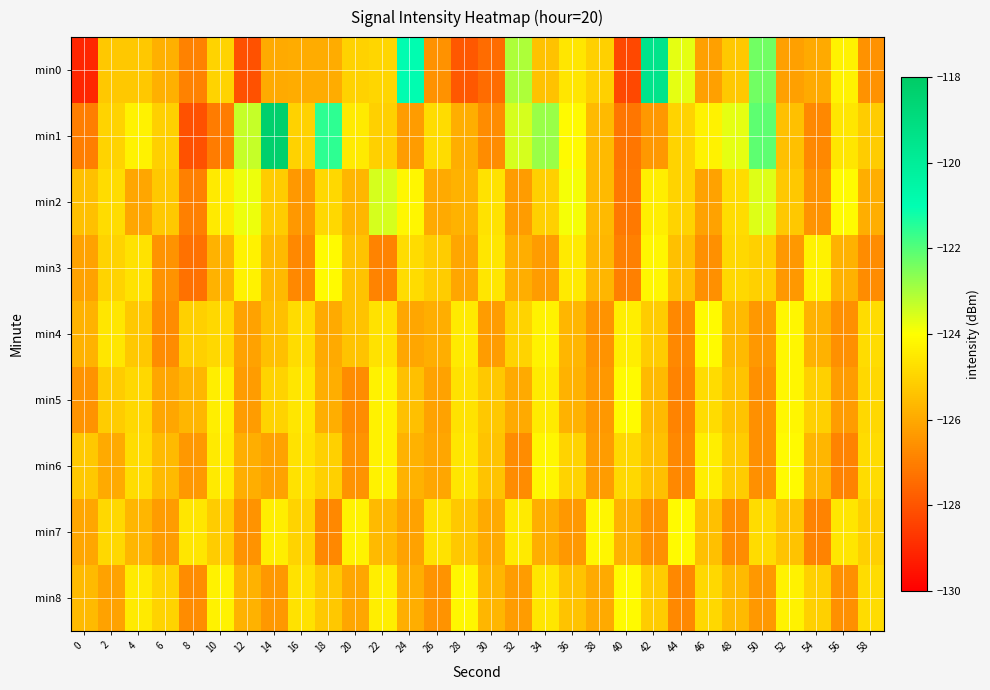

List the series in order of their peak value, lowest first.

min3, min4, min5, min6, min7, min8, min2, min0, min1